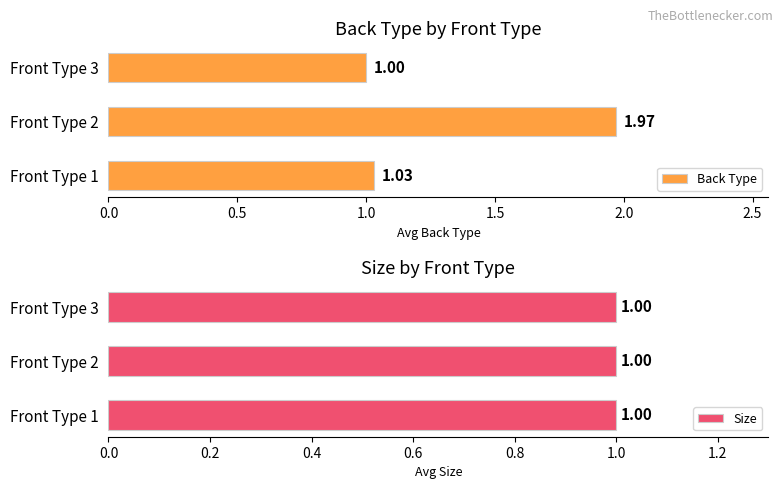

What is the sum of the Back Type values at Front Type 2 and Front Type 1?

3.0